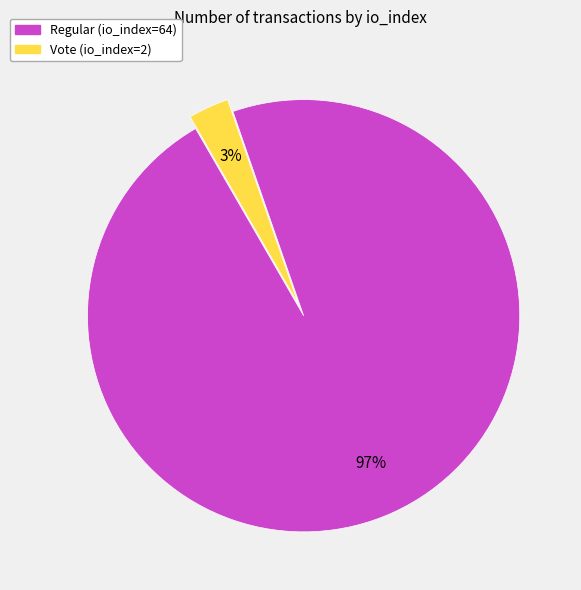

Do Regular (io_index=64) and Vote (io_index=2) together represent more than half of the pie?

Yes